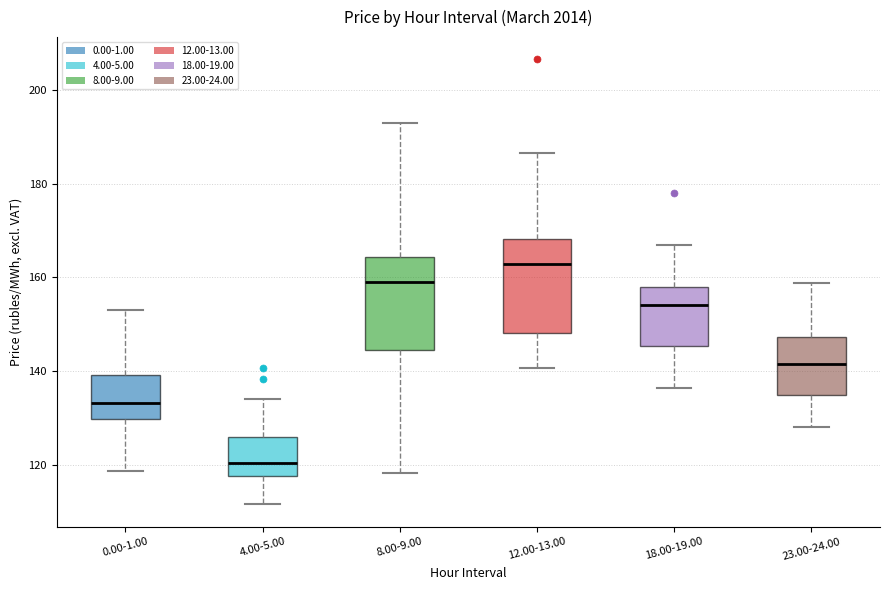

Reading left to right, transcribe this box plot: for each box, give where its median line is, the range the box spans, and where its two whiskers end, as read against the y-axis. The values are not printed on the chart, so give them approximately, as read against the axis.

0.00-1.00: median 134, box 130 to 140, whiskers 118 to 152
4.00-5.00: median 120, box 118 to 126, whiskers 112 to 134
8.00-9.00: median 160, box 144 to 164, whiskers 118 to 192
12.00-13.00: median 162, box 148 to 168, whiskers 140 to 186
18.00-19.00: median 154, box 146 to 158, whiskers 136 to 168
23.00-24.00: median 142, box 136 to 148, whiskers 128 to 158